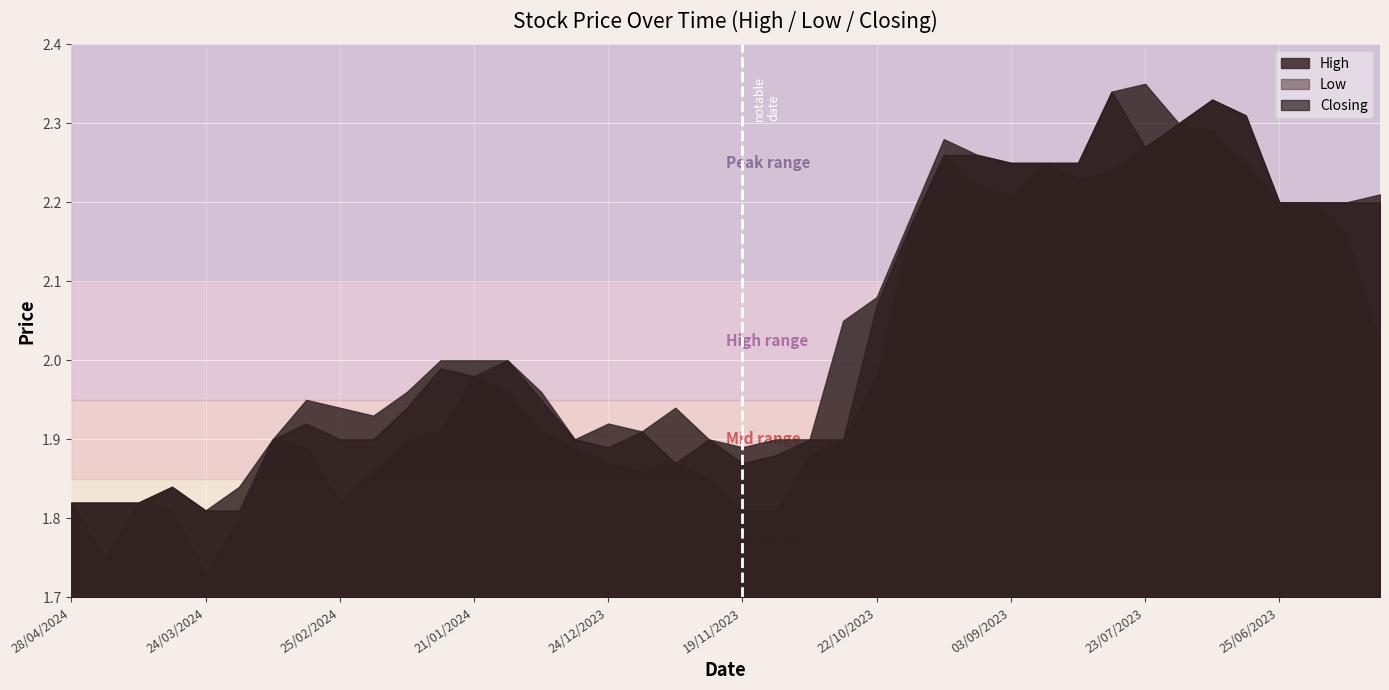

Between 25/02/2024 and 18/02/2024, which series saw the biggest shift?

Low